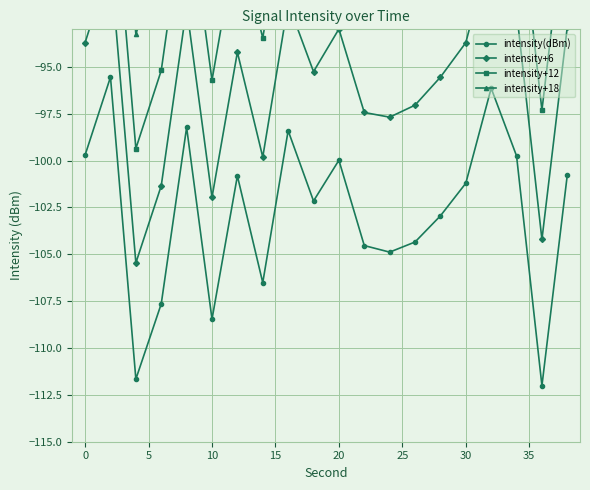

Between 30 and 10, which series saw the biggest shift?

intensity+18